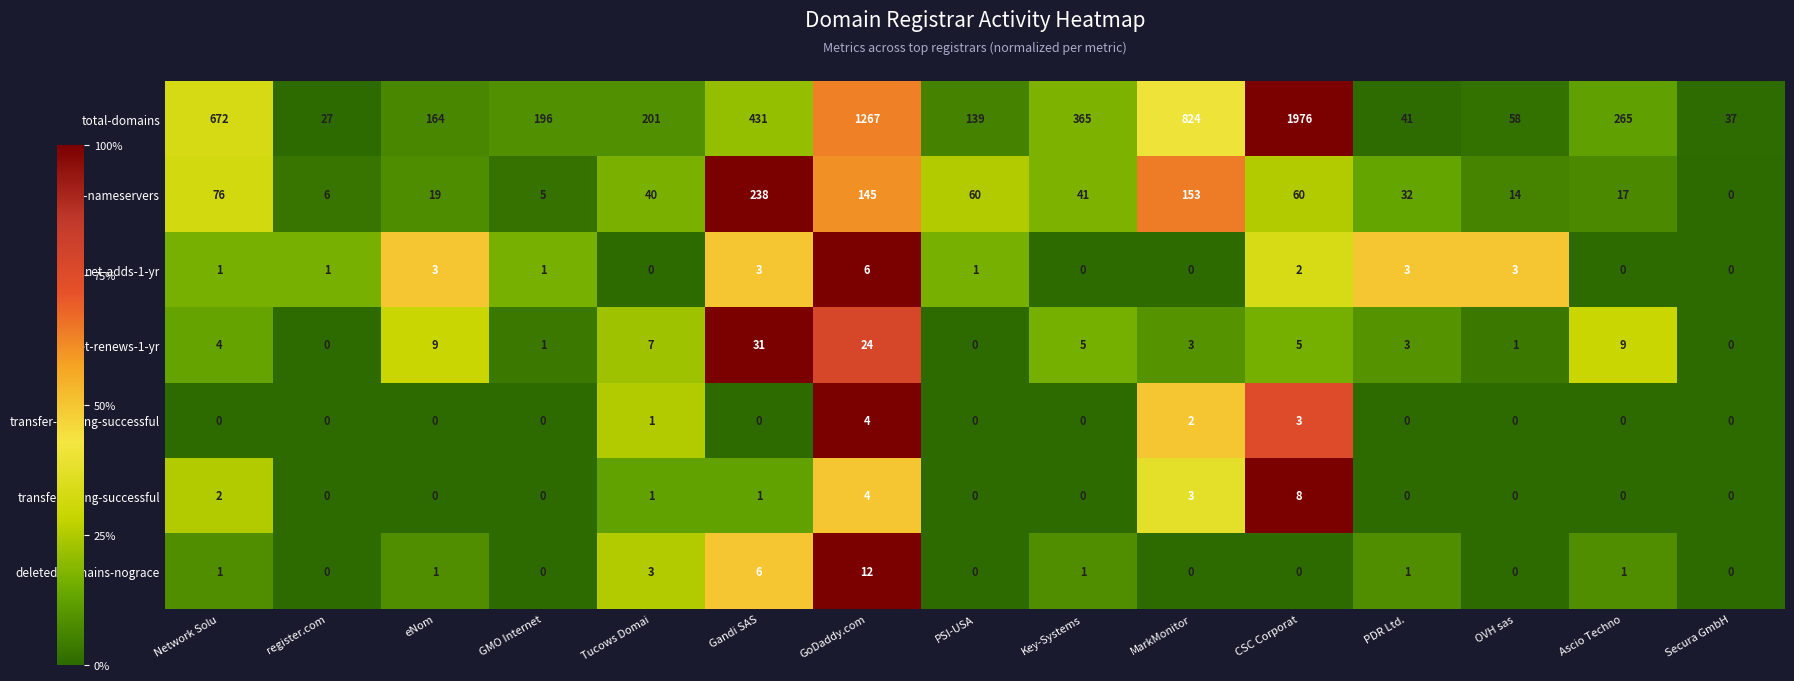

Between PDR Ltd. and Ascio Techno, which series saw the biggest shift?

total-domains